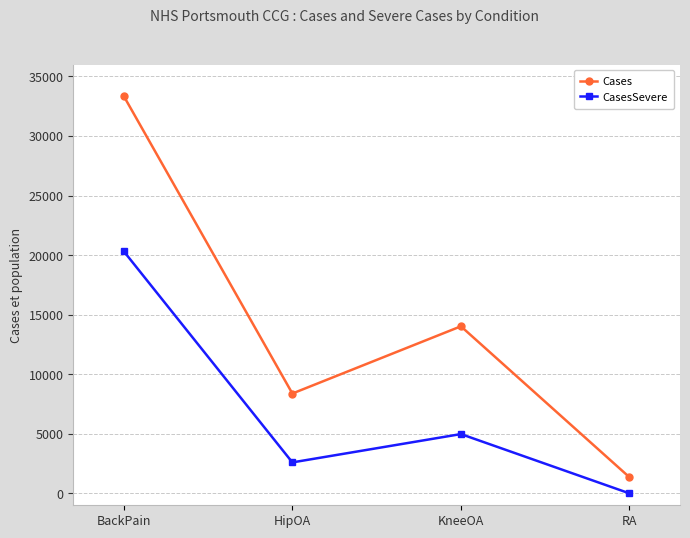

Reading left to right, list all the values displayed in this chart.

Cases: 33339	8381	14024	1354
CasesSevere: 20312	2599	4977	0